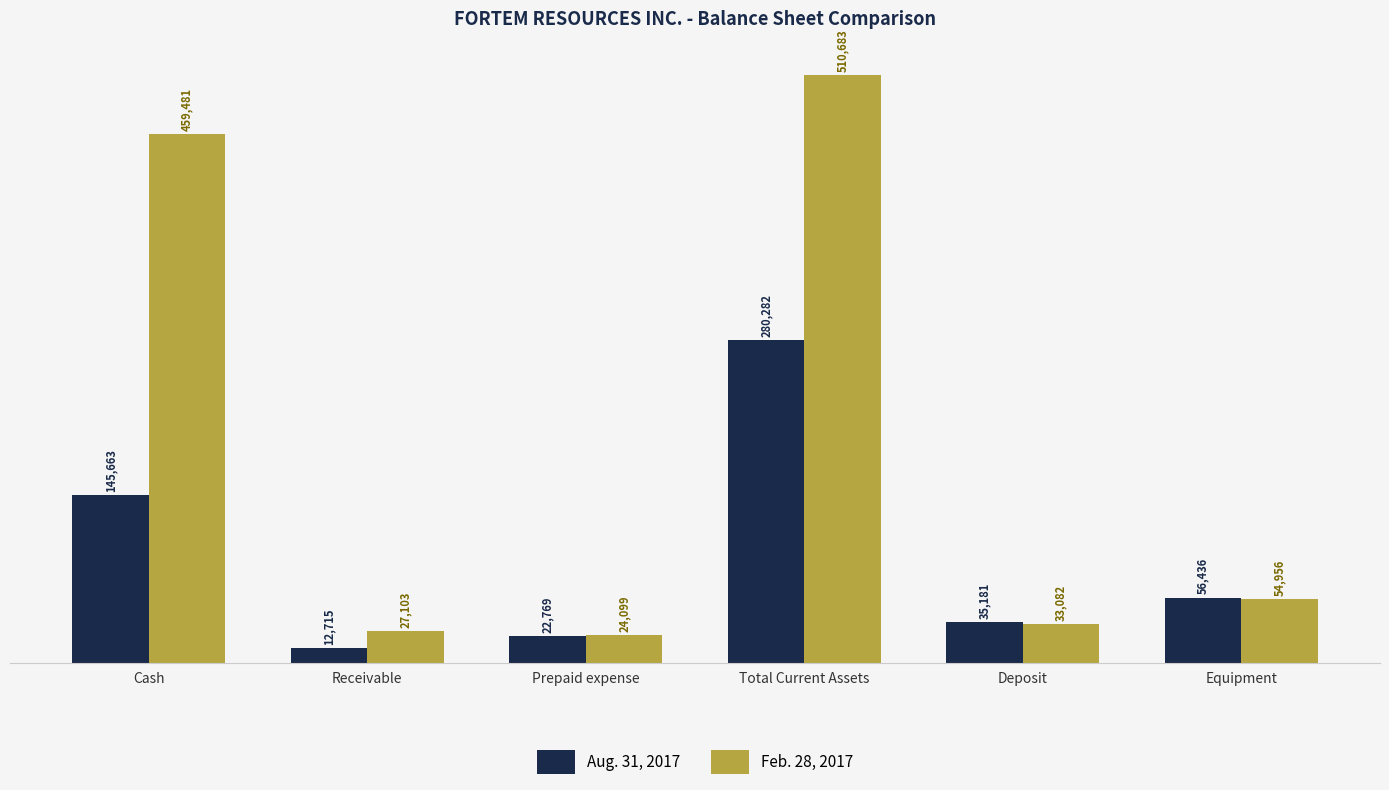

At which label does Feb. 28, 2017 first exceed 54956?

Cash